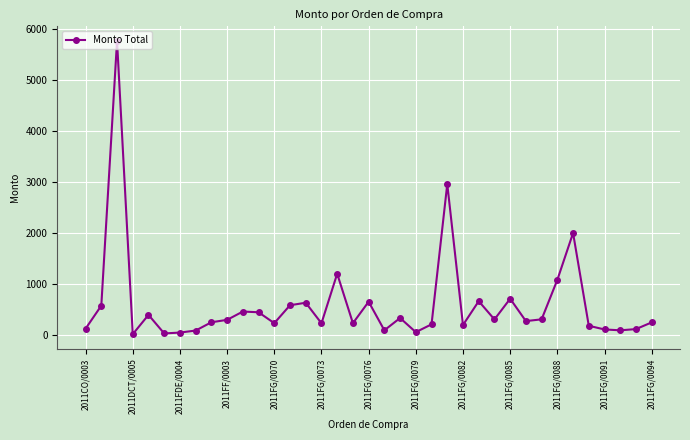

True or false: the data has more than 0 interior local peaks.

True